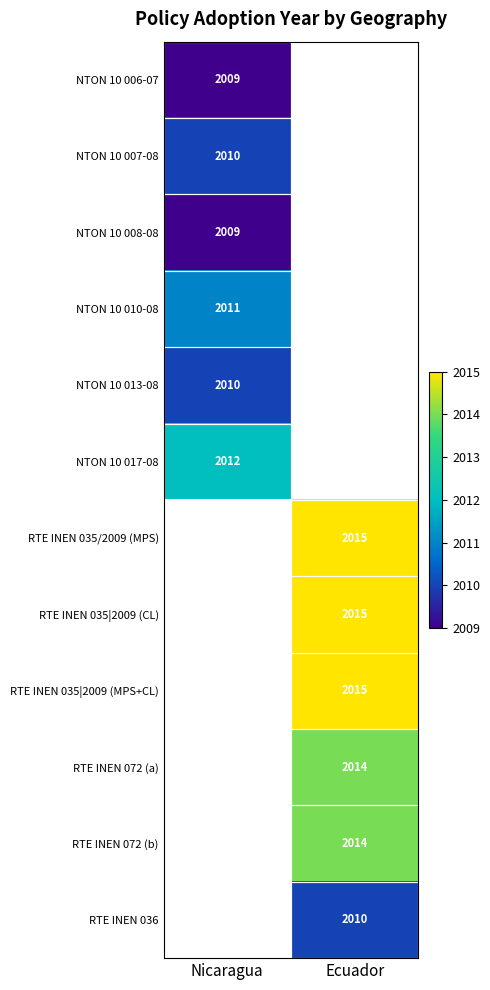

The value of RTE INEN 035/2009 (MPS) at Ecuador is 3003. True or false?

False